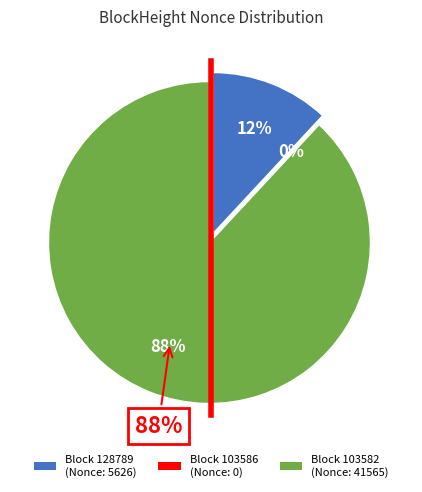

Is there a majority slice in this chart?

Yes